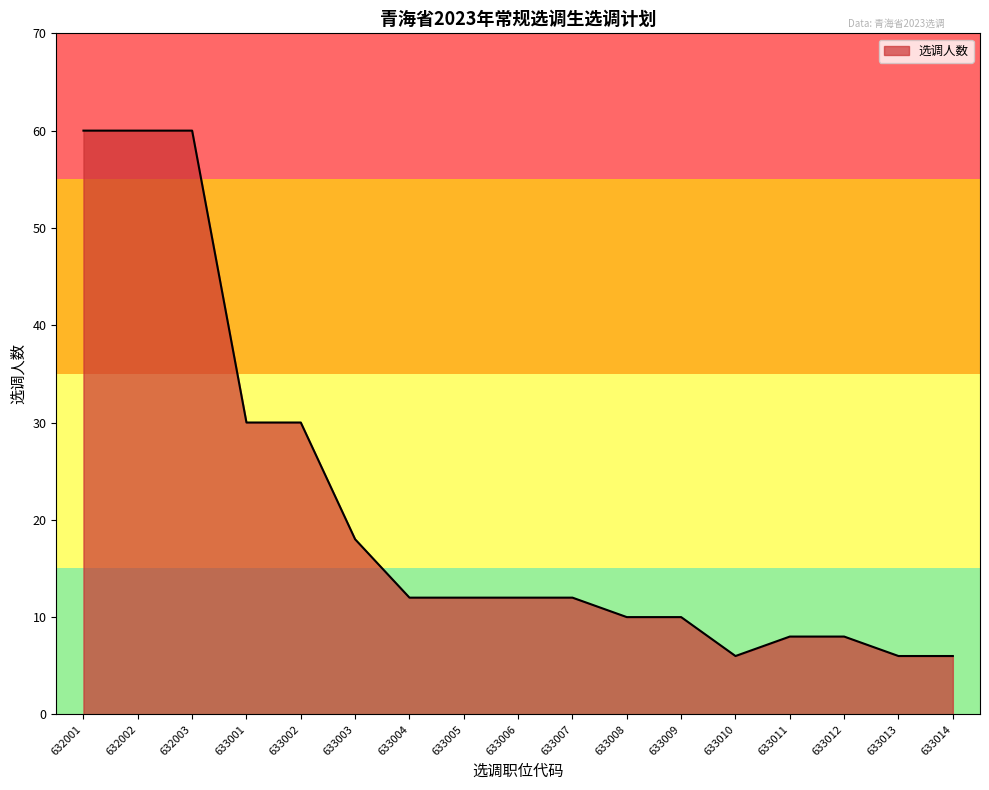

Is it true that the value at 633012 is 5?

False